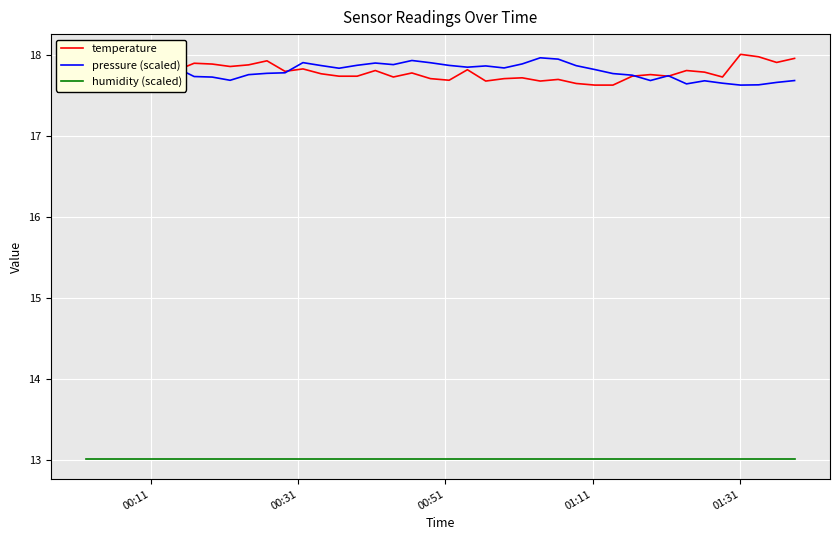

What is the highest value of the temperature series?

18.0